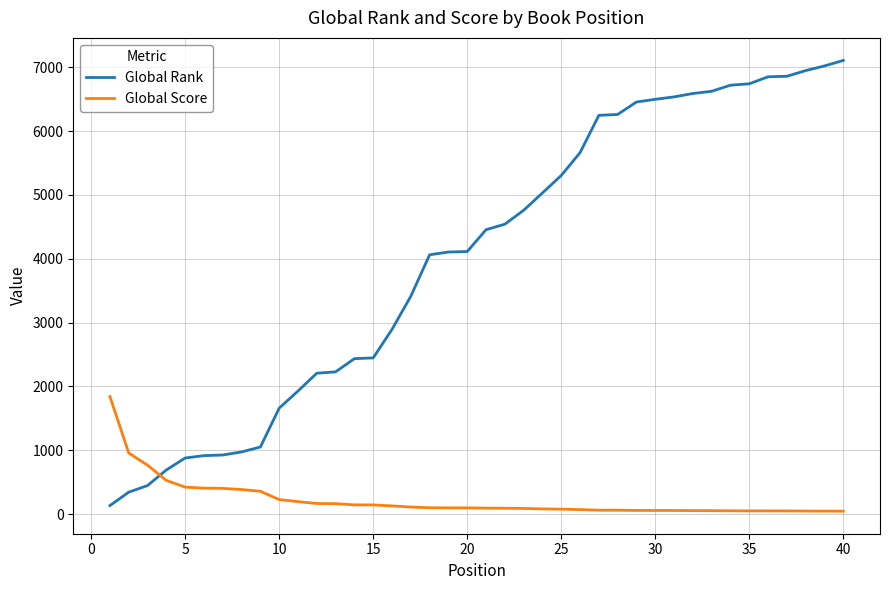

What is the maximum value for Global Rank?

7106